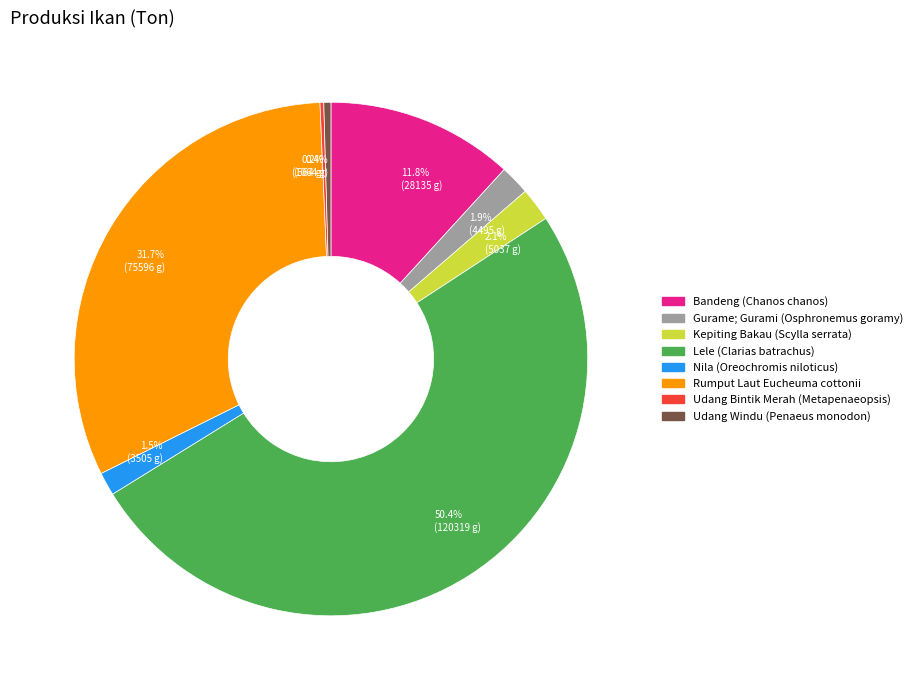

What portion of the pie excludes Gurame; Gurami (Osphronemus goramy)?

98.1%